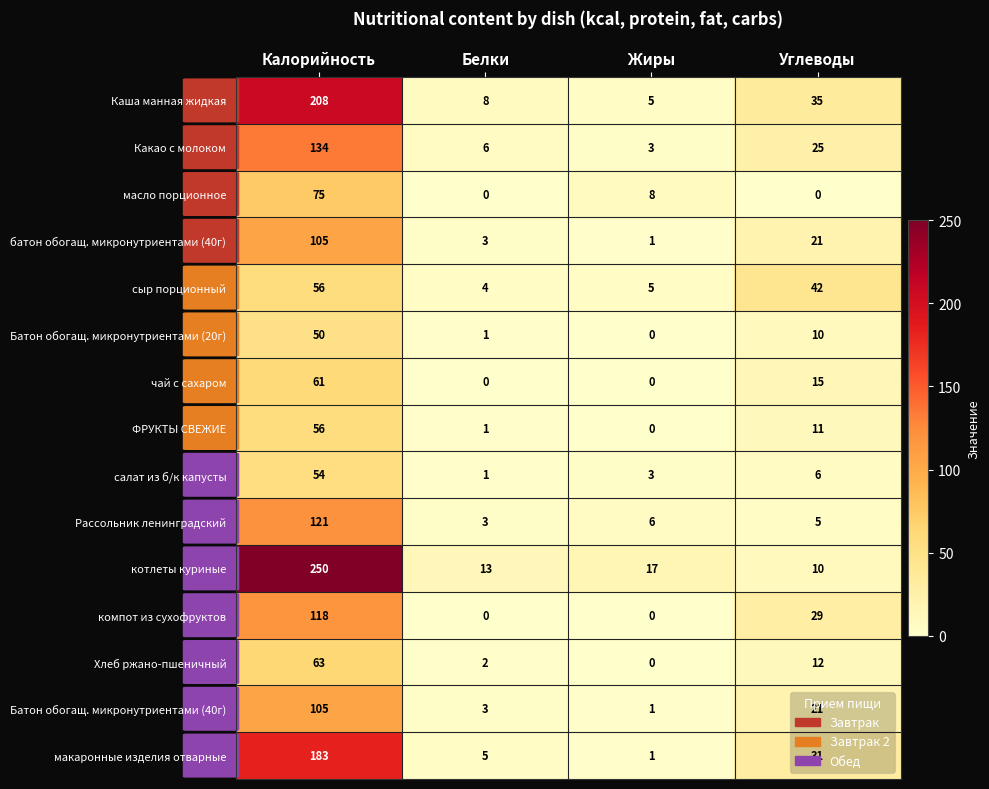

Which category has the highest value in the Рассольник ленинградский series?

Калорийность